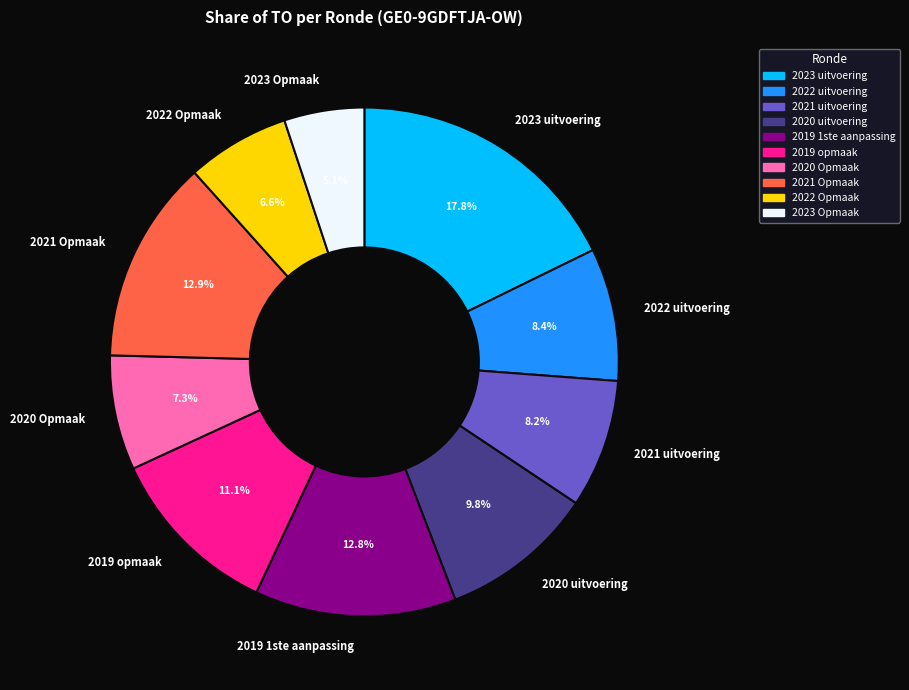

Is the sum of 2023 uitvoering and 2023 Opmaak greater than half?

No